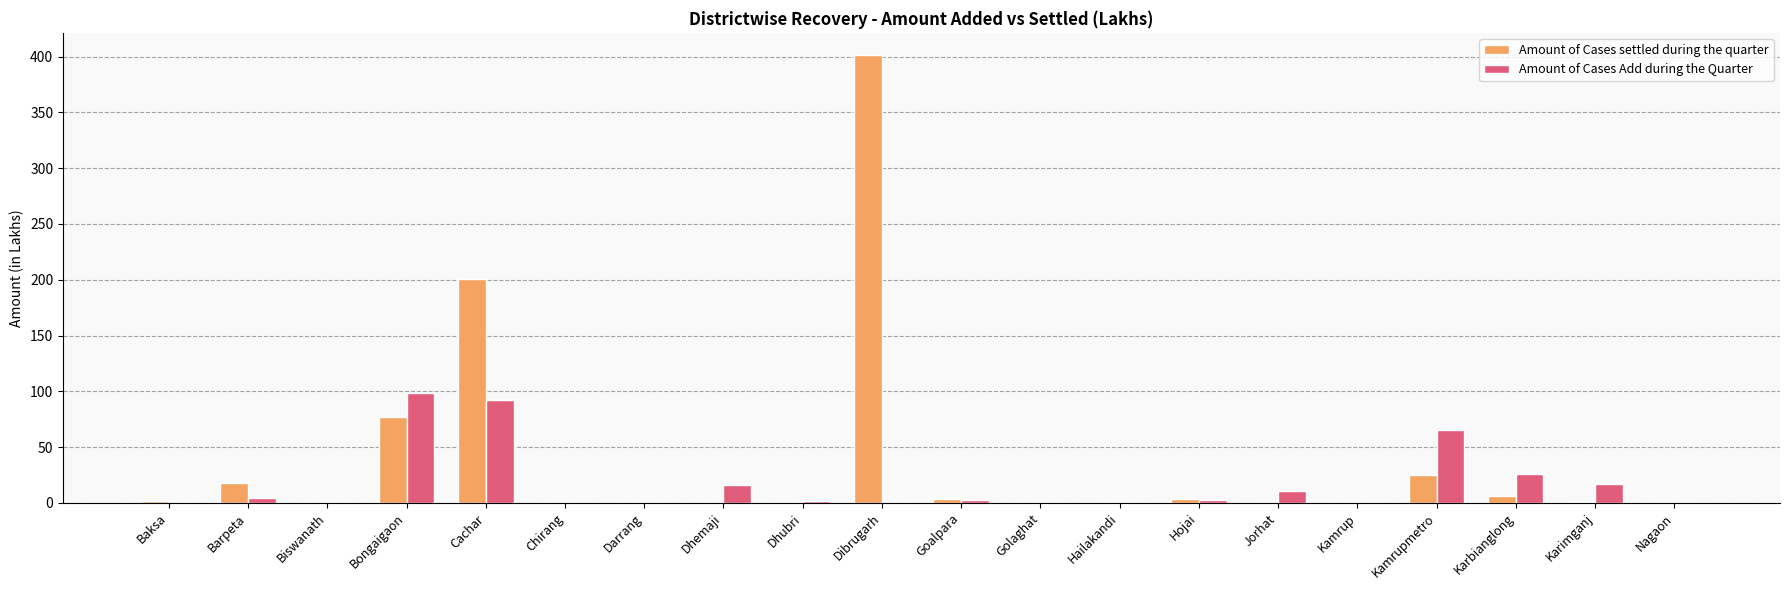

The value of Amount of Cases settled during the quarter at Nagaon is 0.0. True or false?

True